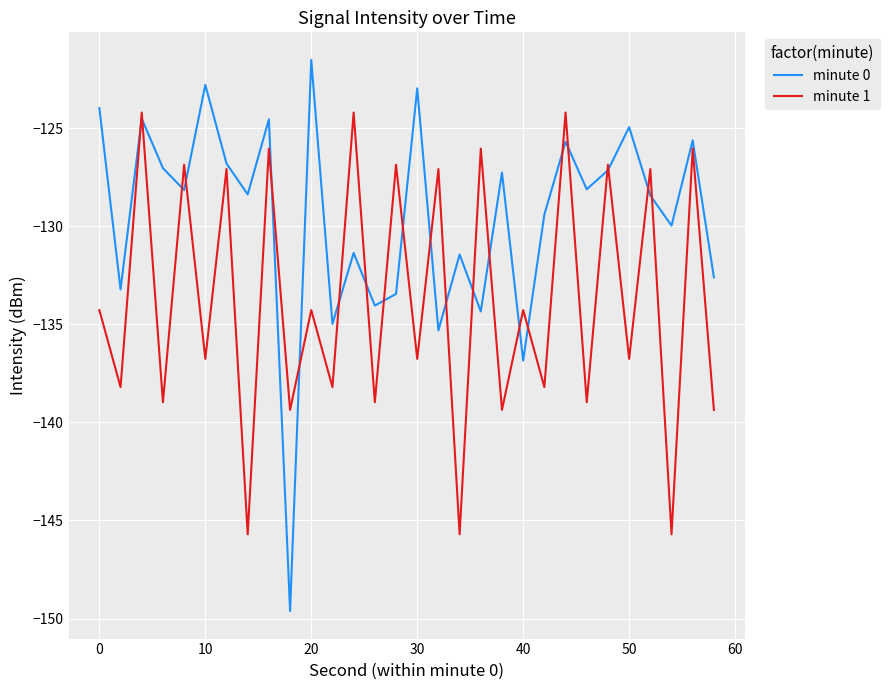

What is the lowest value of the minute 1 series?

-145.7